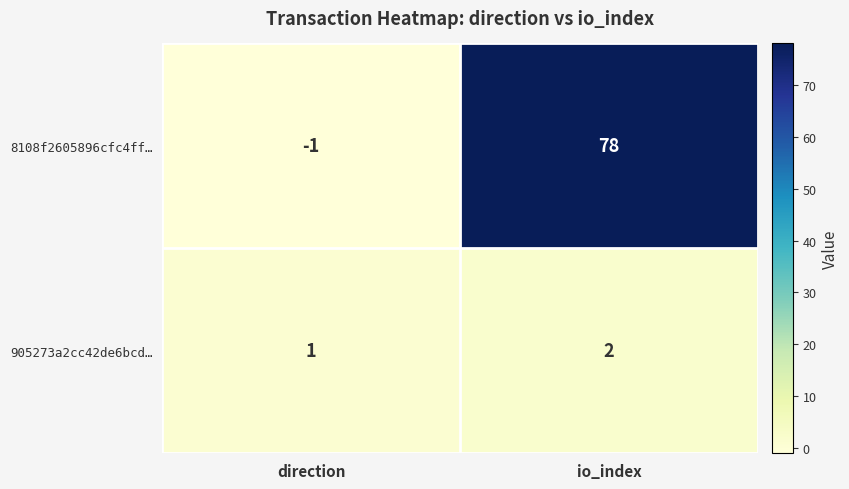

Between direction and io_index, which series saw the biggest shift?

8108f2605896cfc4ff…